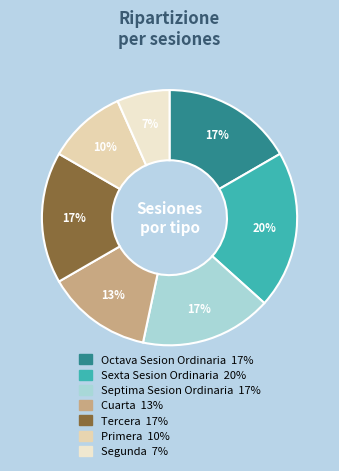

Is the sum of Segunda and Sexta Sesion Ordinaria greater than half?

No